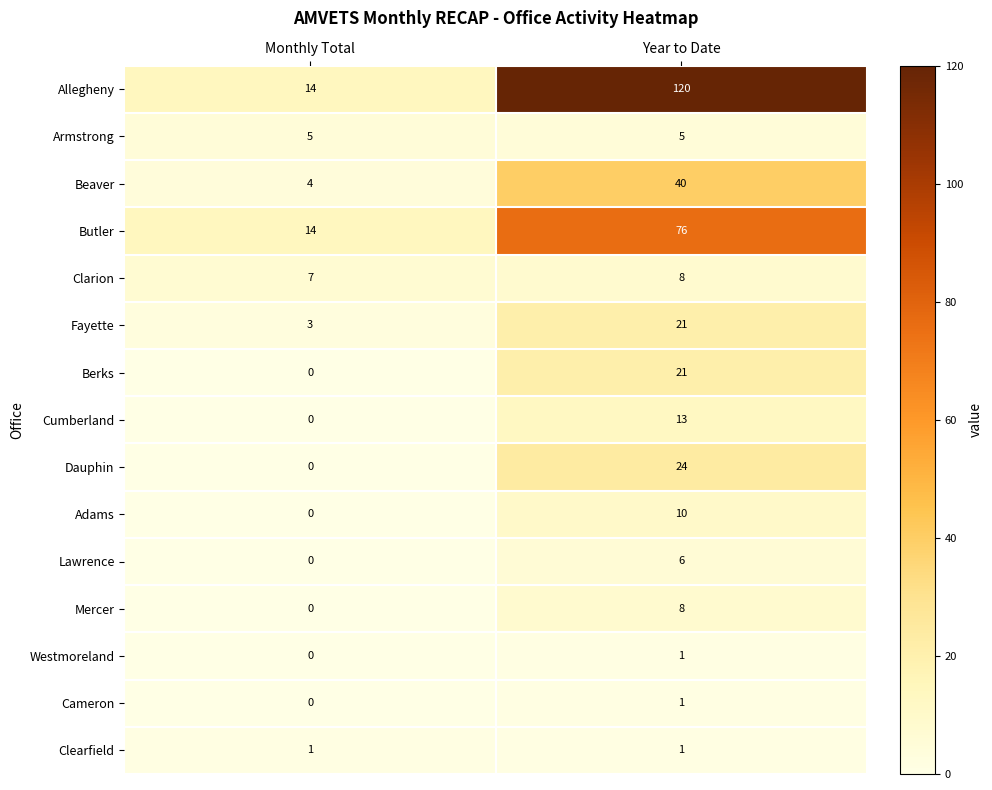

How many distinct data groups are displayed?

15